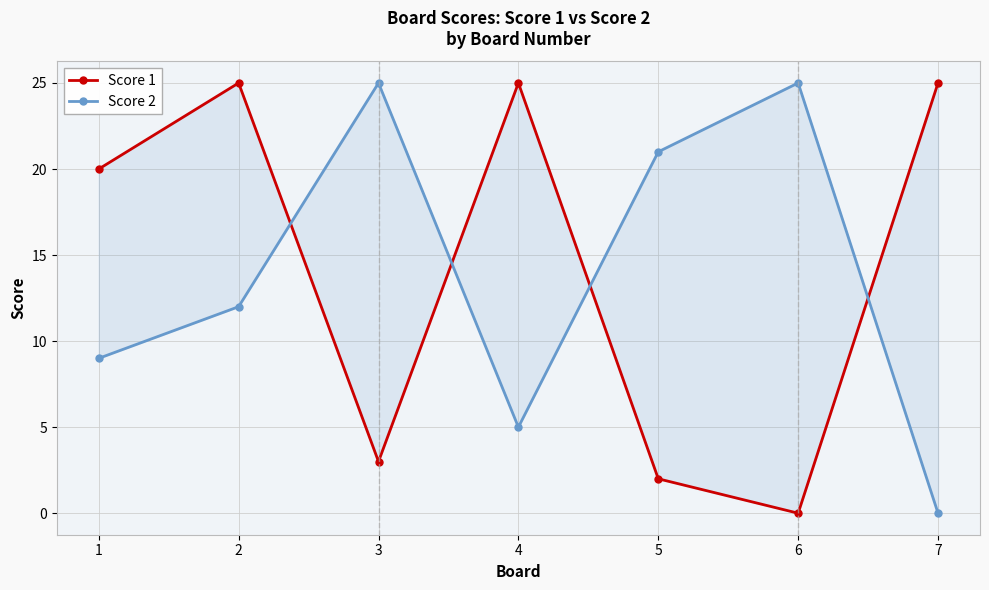

Reading left to right, list all the values displayed in this chart.

Score 1: 1=20	2=25	3=3	4=25	5=2	6=0	7=25
Score 2: 1=9	2=12	3=25	4=5	5=21	6=25	7=0